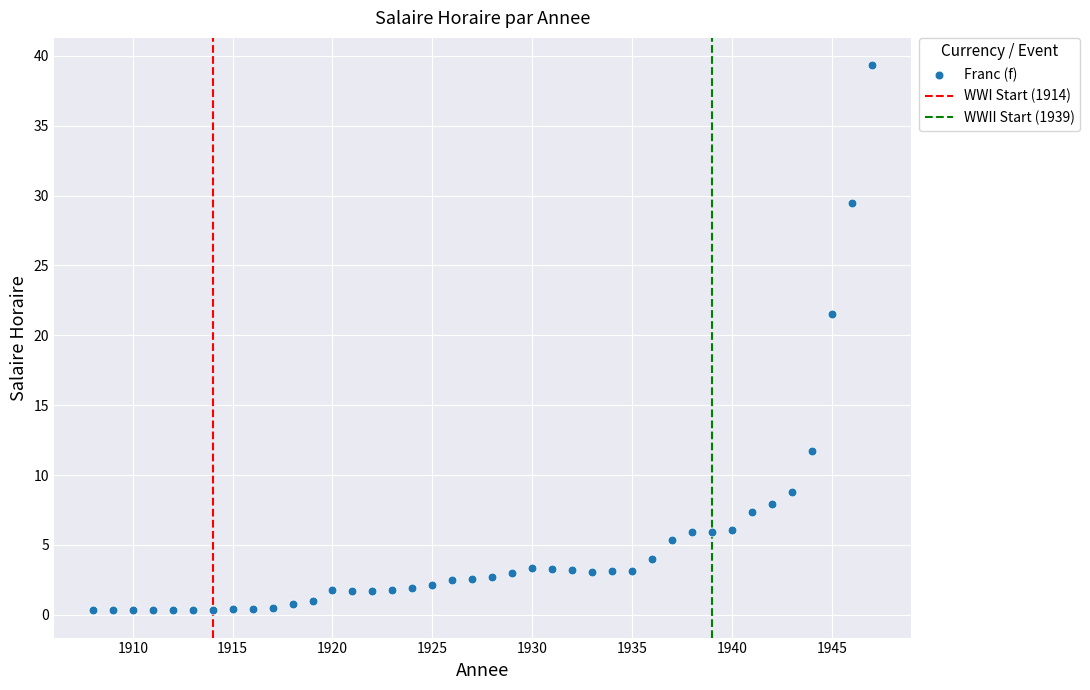

What is the range of Y values (max minus min)?

39.0